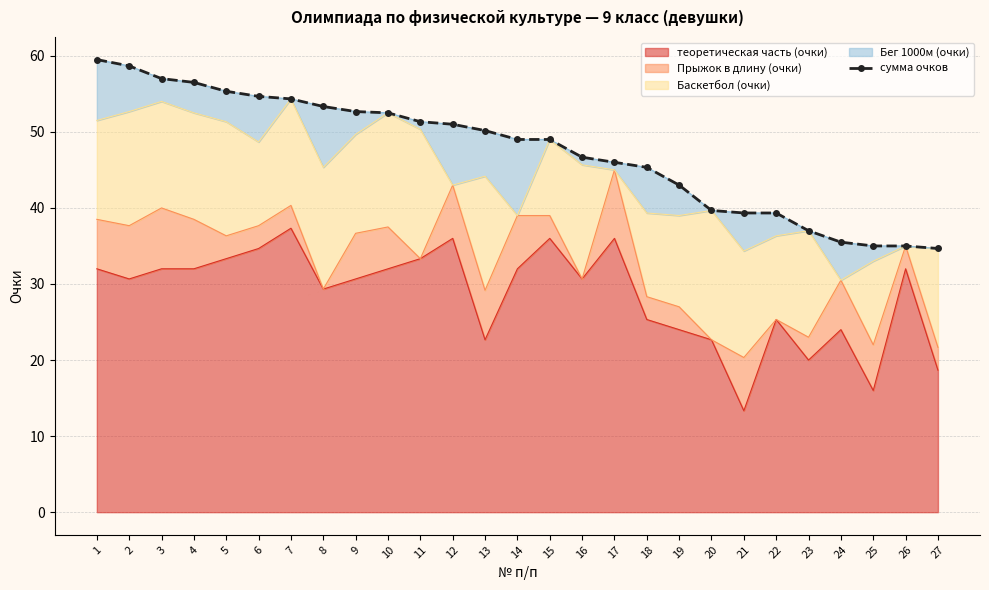

What is the change in value from 3 to 9?

-4.3